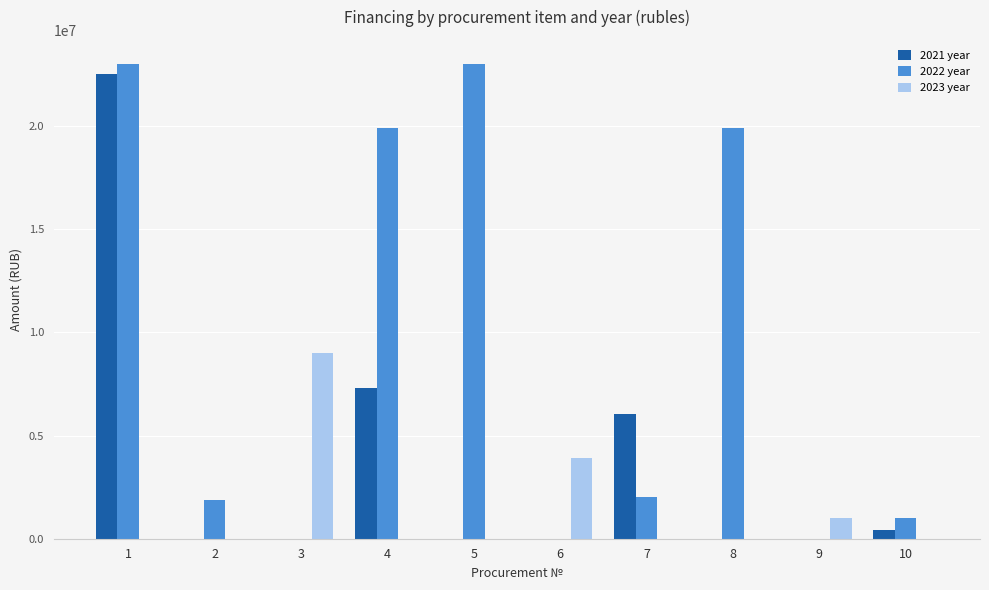

Which series has the largest range (max minus min)?

2022 year